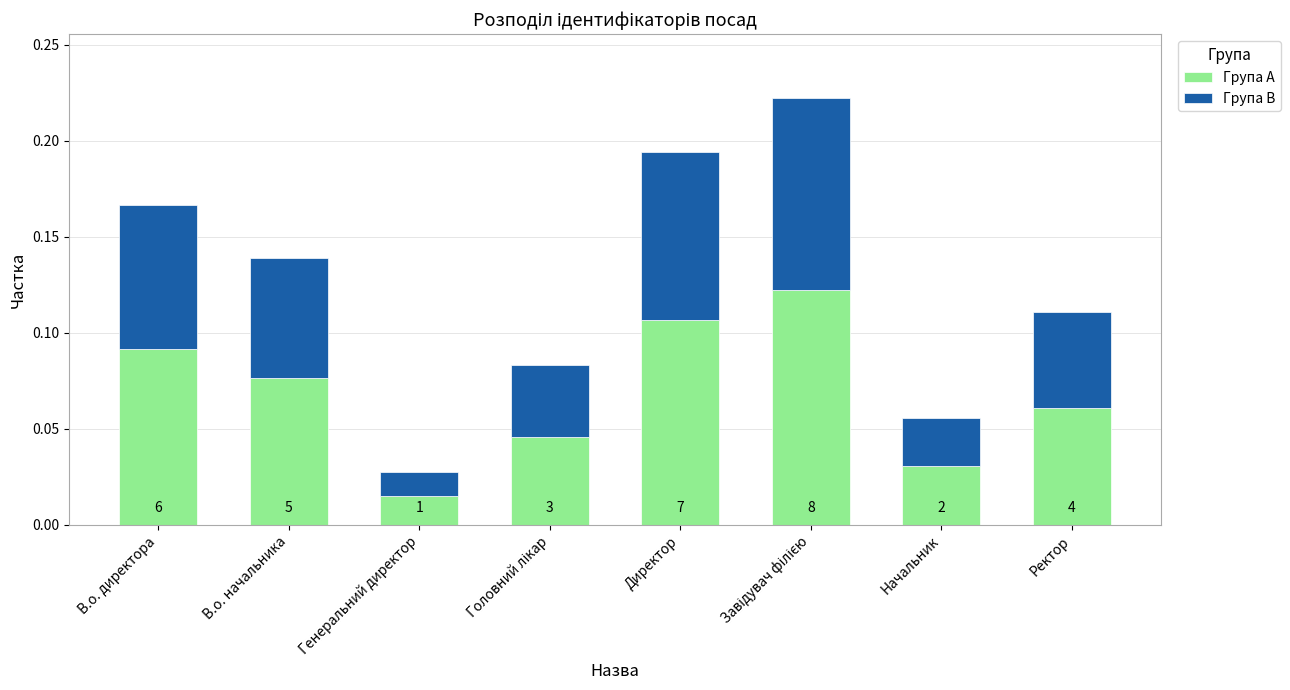

What are all the series names shown in the legend?

Група A, Група B